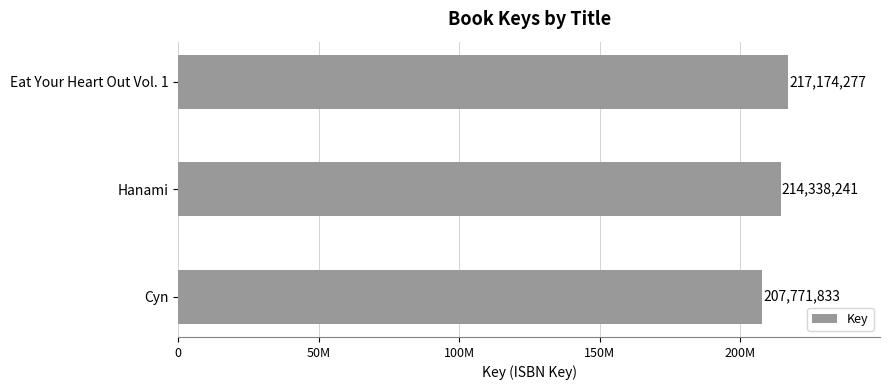

What is the average value?

213094784